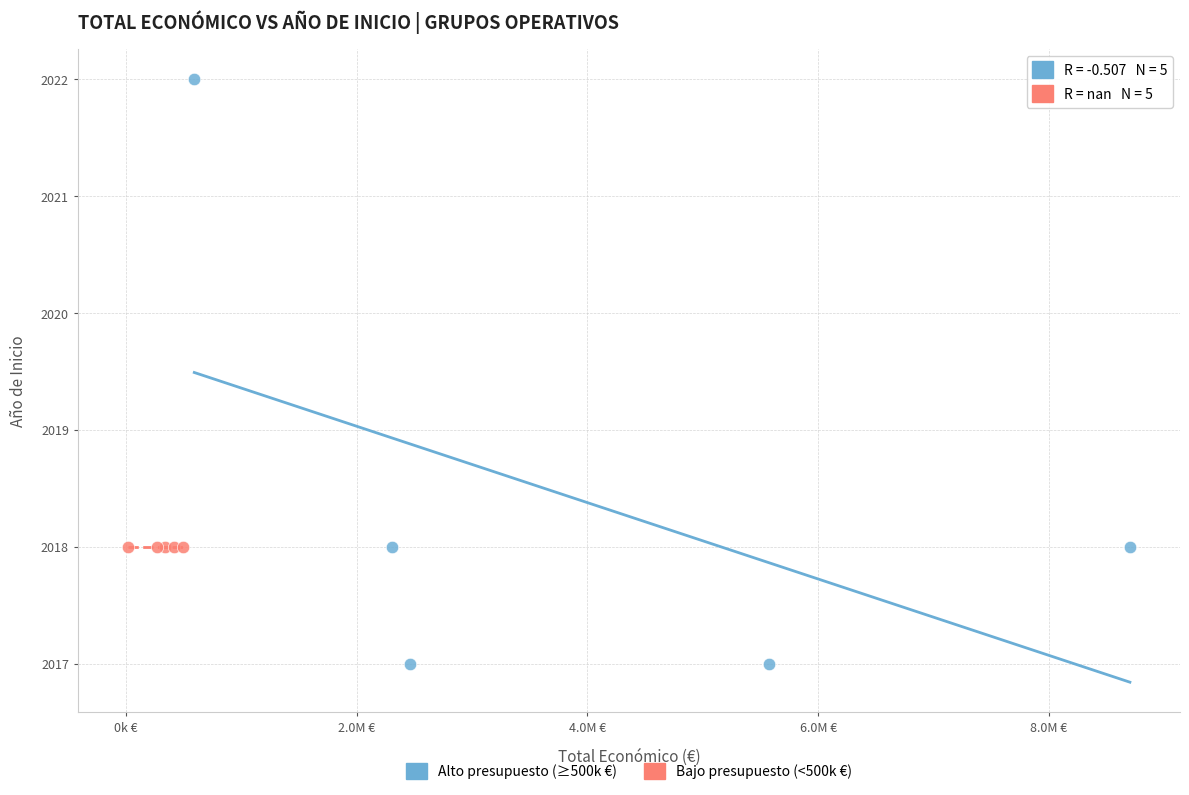

What are all the series names shown in the legend?

Alto presupuesto (≥500k €), Bajo presupuesto (<500k €)